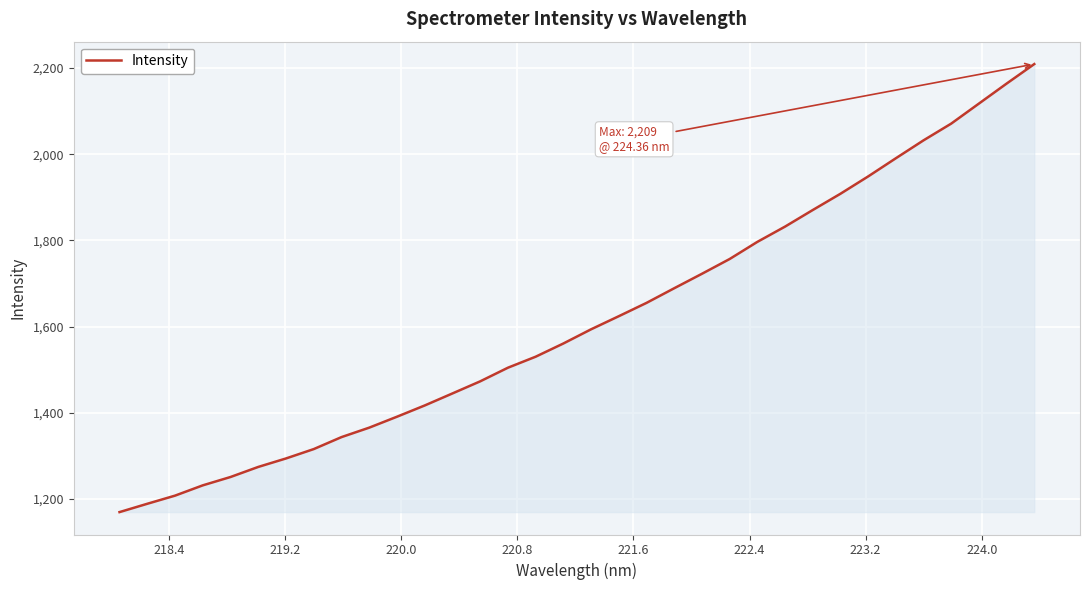

What is the difference between the maximum and minimum values?

1039.1